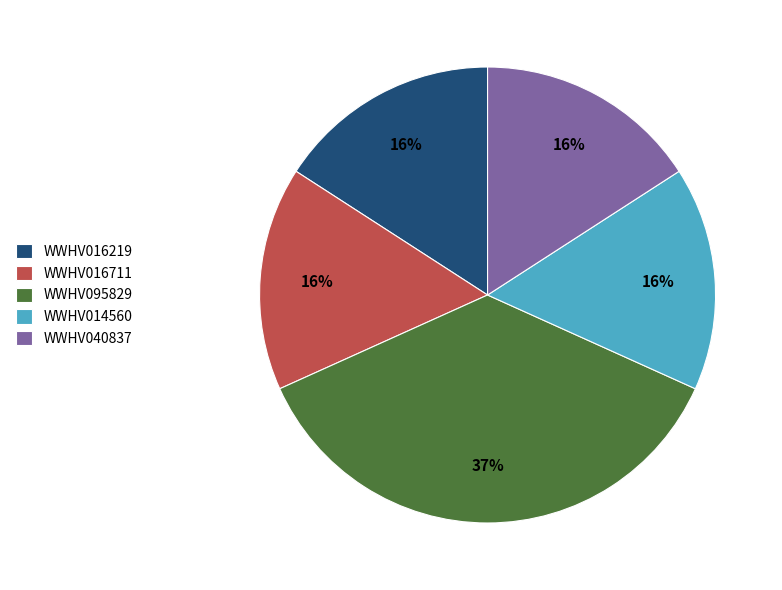

Does WWHV095829 represent more than half of the total?

No